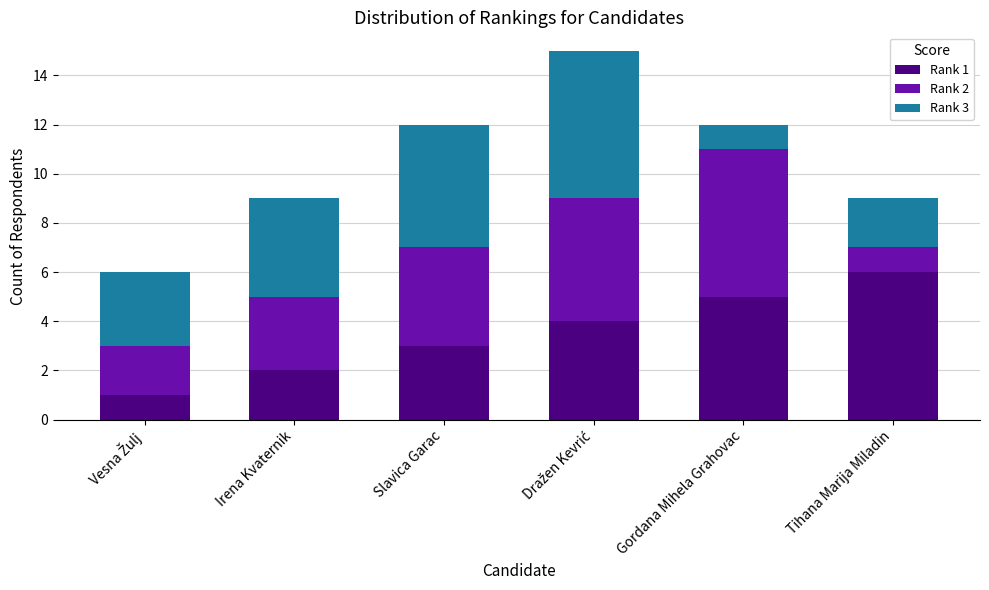

Does the chart contain any negative values?

No